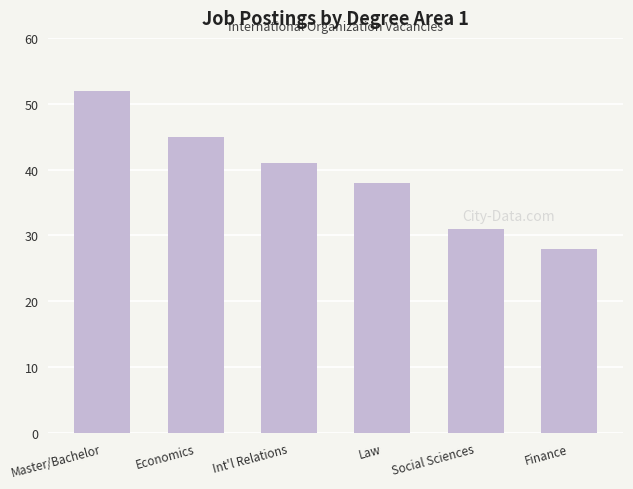

List the labels in order of value, largest first.

Master/Bachelor, Economics, Int'l Relations, Law, Social Sciences, Finance